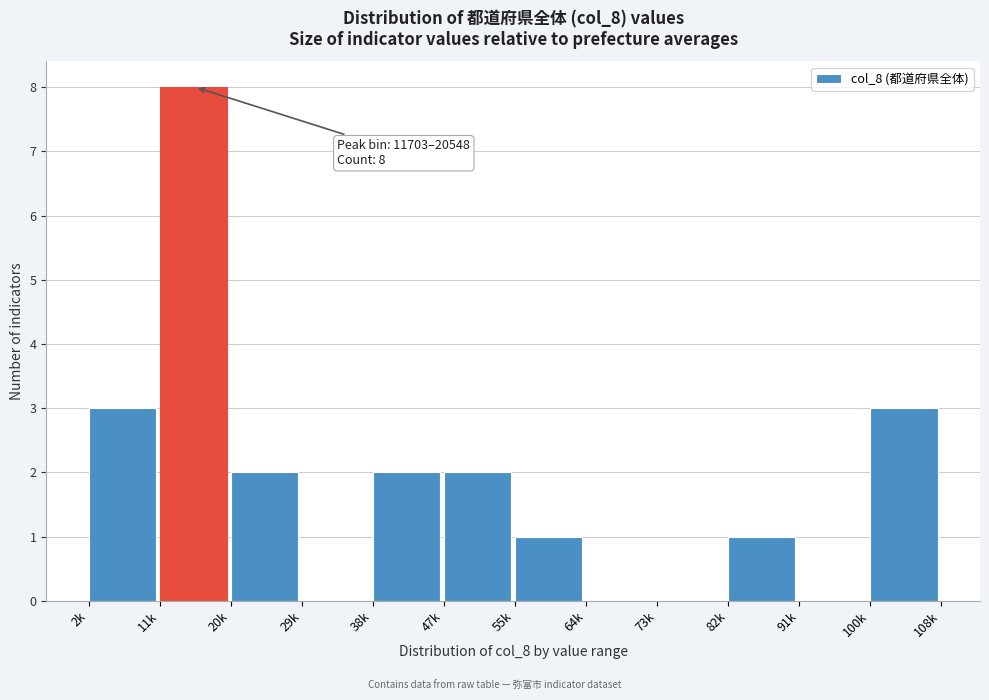

Reading left to right, transcribe all the data shown in this chart.

2k=3	11k=8	20k=2	29k=0	38k=2	47k=2	55k=1	64k=0	73k=0	82k=1	91k=0	100k=3